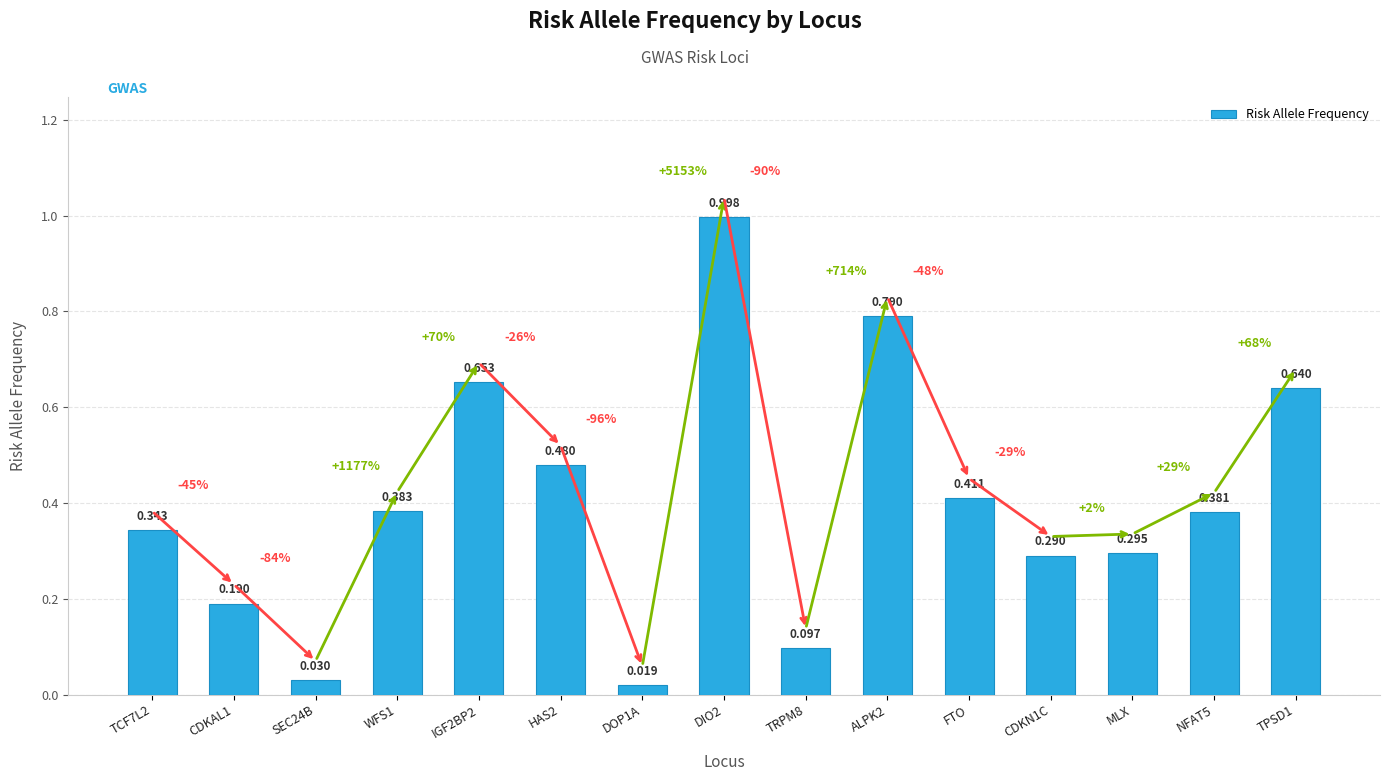

At which label is the value closest to 0?

DOP1A